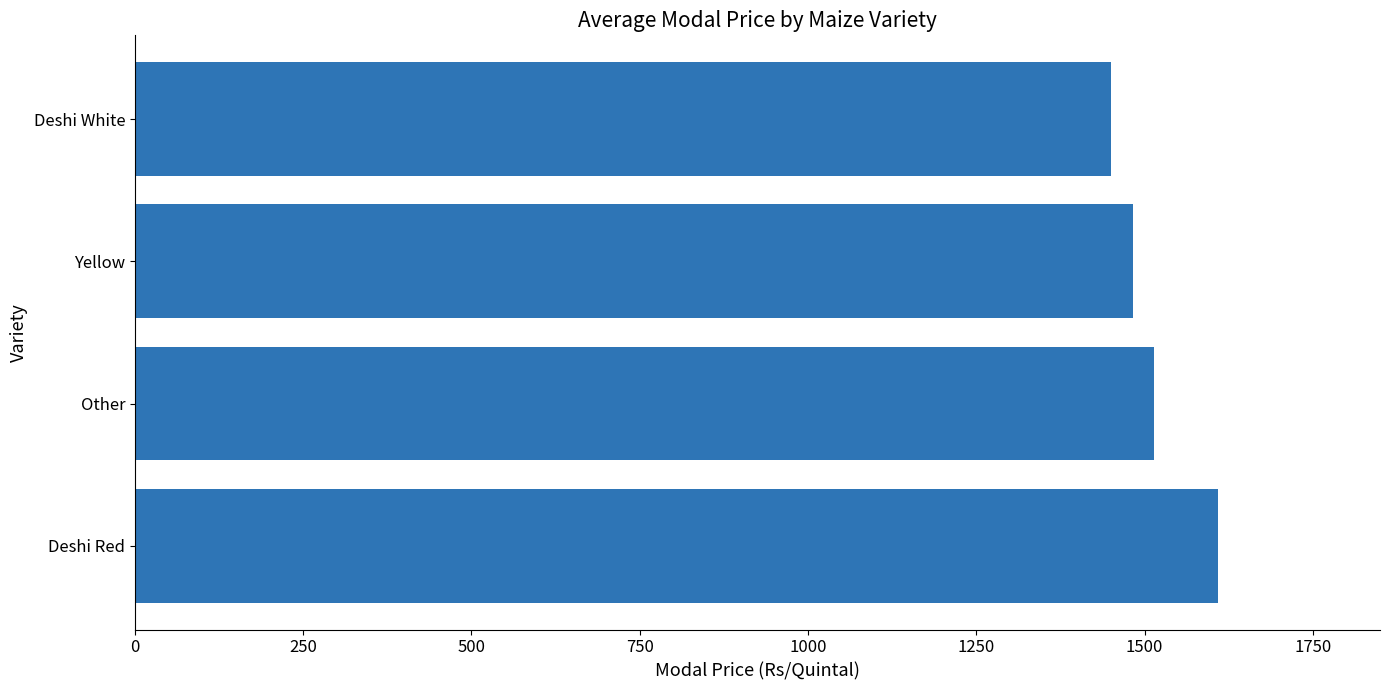

Reading bottom to top, what are all the values shown in this chart?

1608.5	1513.5	1482.8	1450.0